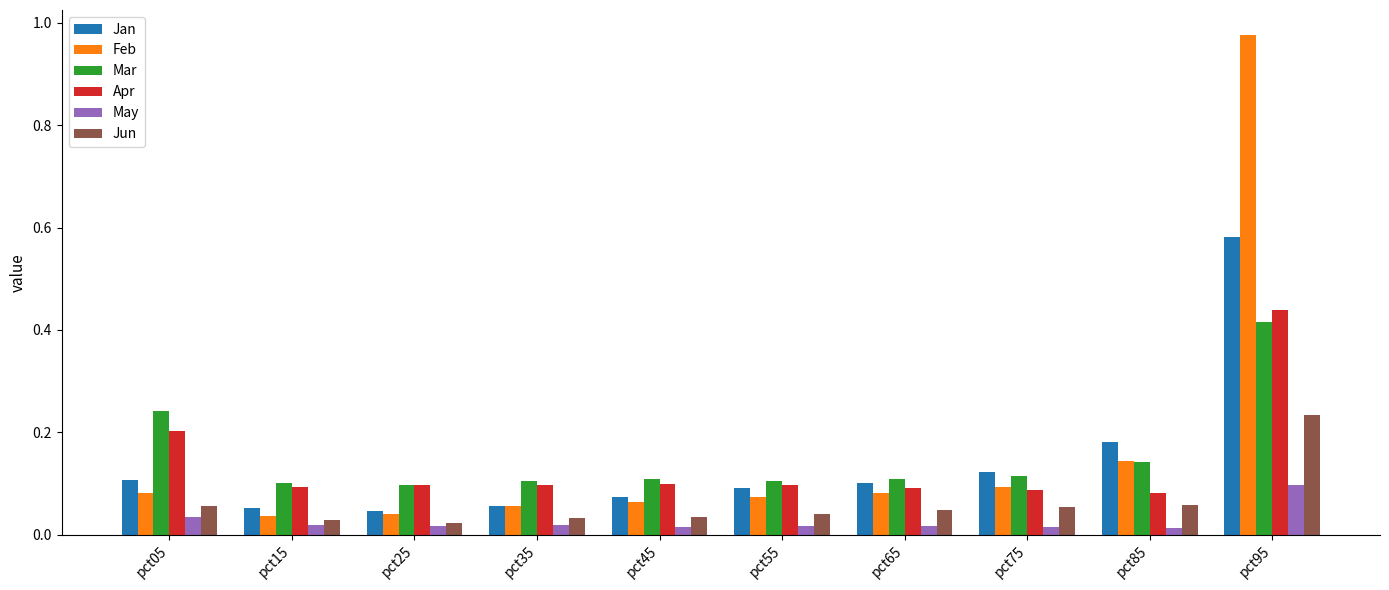

What is the difference between the maximum and second lowest values in the Feb series?

0.9